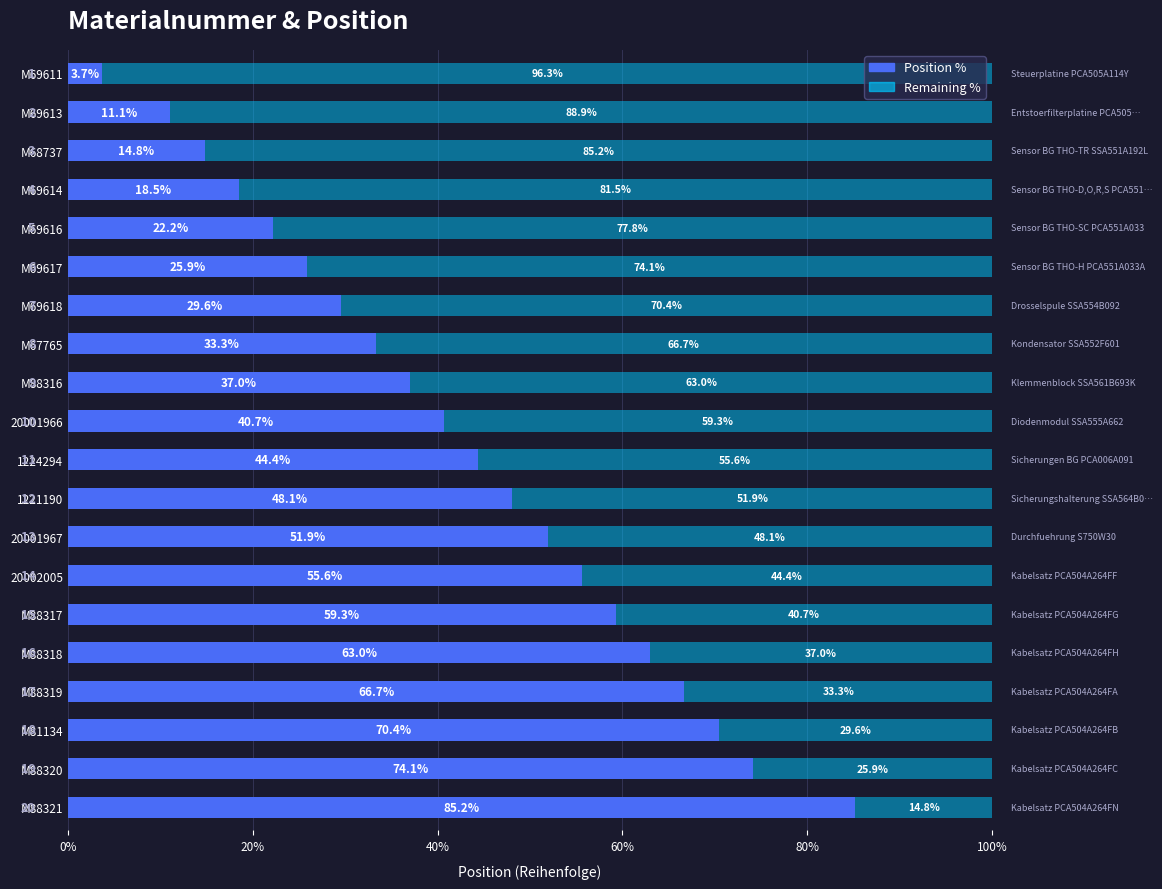

What is the total value across all series at M88316?

100.0